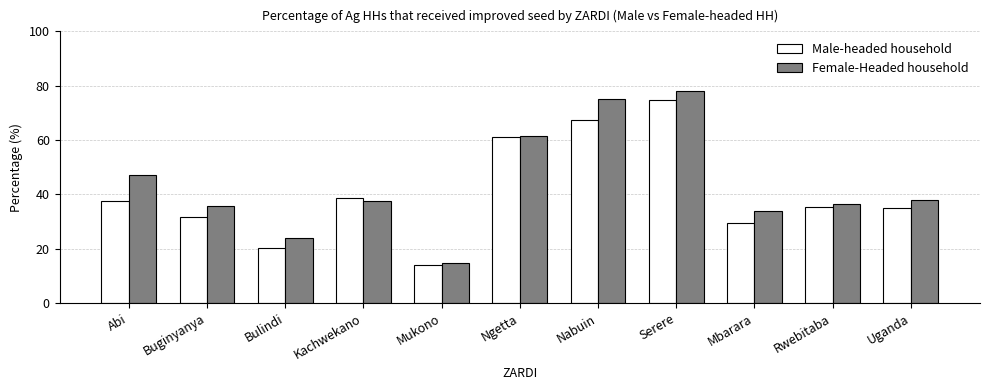

What is the difference between the maximum and minimum values in the Male-headed household series?

61.0